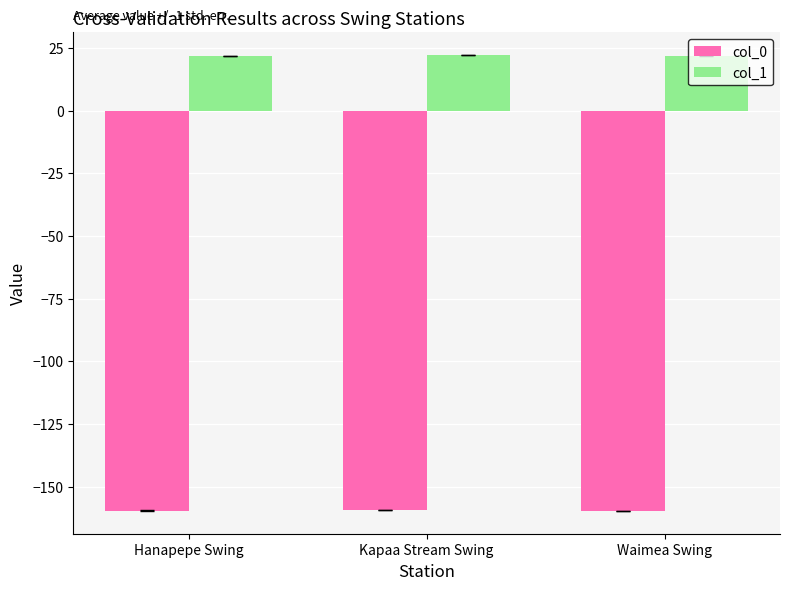

List the series in order of their peak value, lowest first.

col_0, col_1